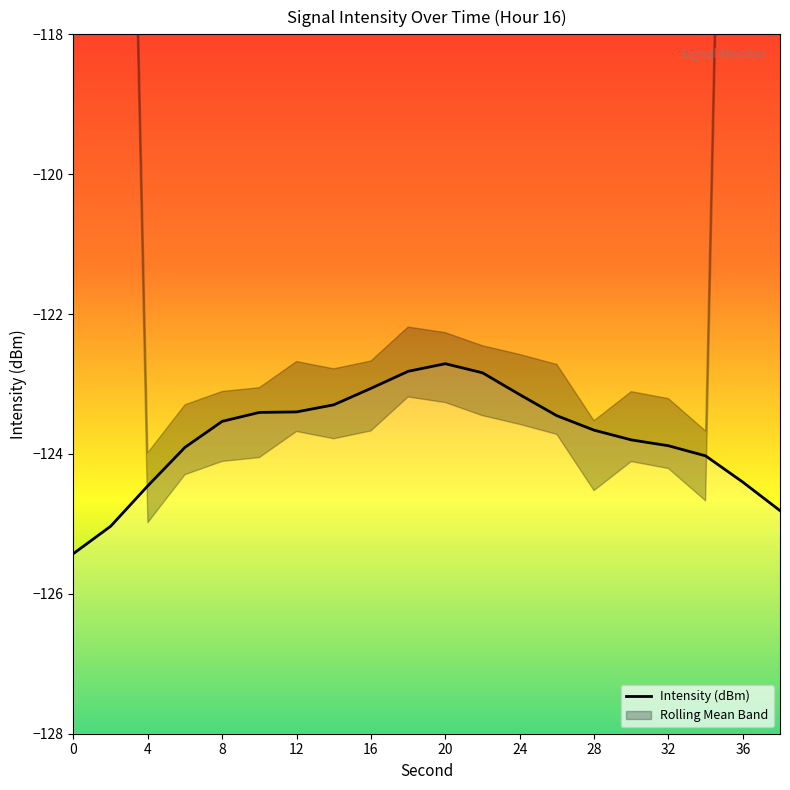

Is this an area chart (filled region under the line)?

No